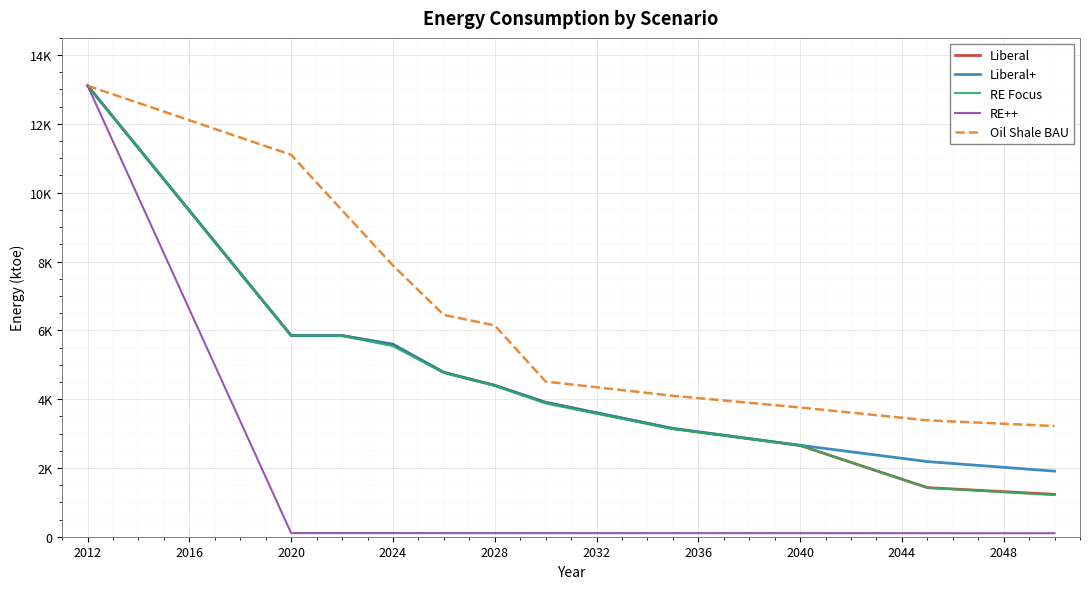

Does the chart display data point markers on the line(s)?

No